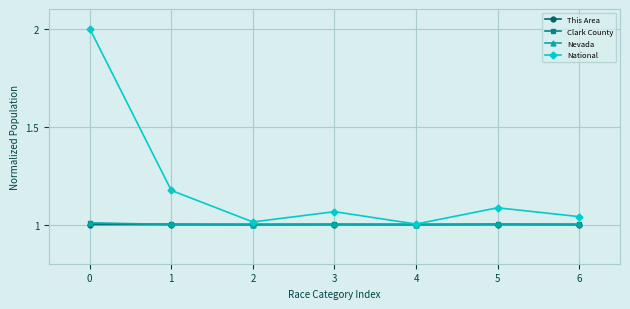

True or false: Nevada has more than 0 points higher than both neighbors.

True